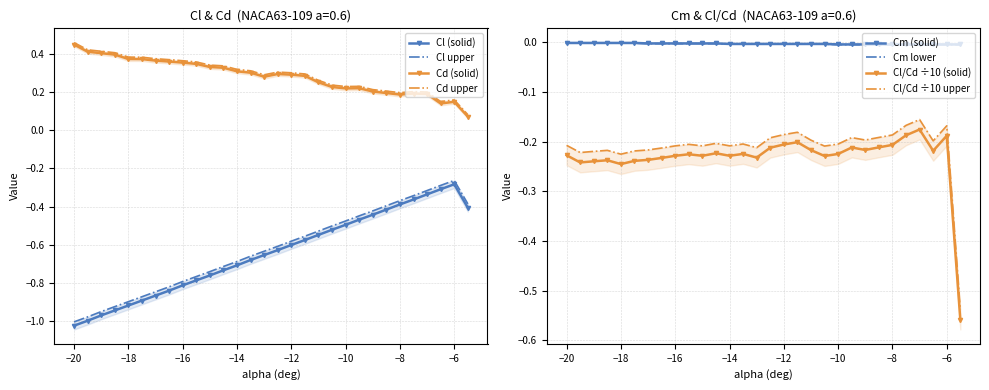

At how many categories does at least one series exceed 0?

30